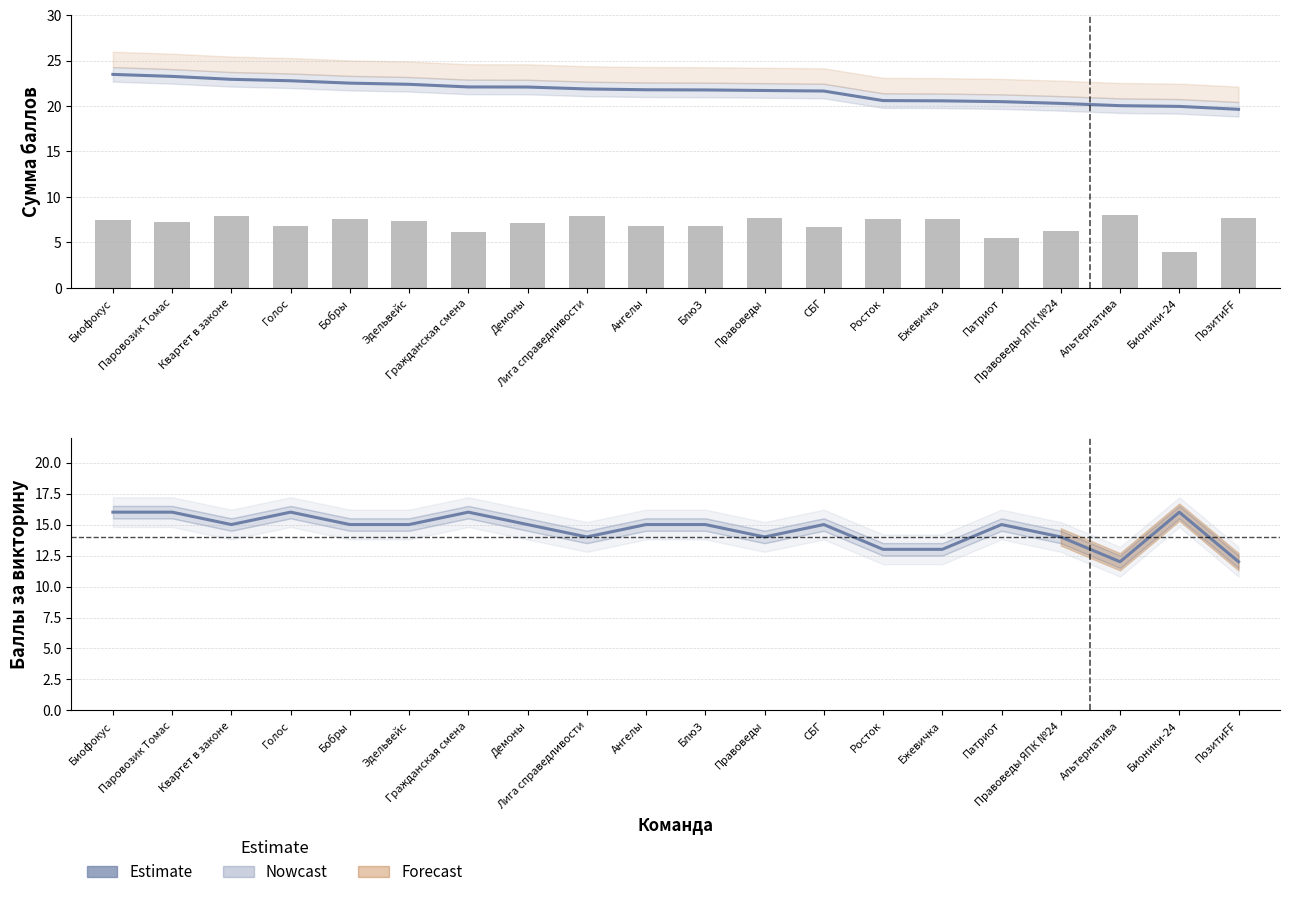

The Сумма баллов series shows 4.5 at СБГ. True or false?

False